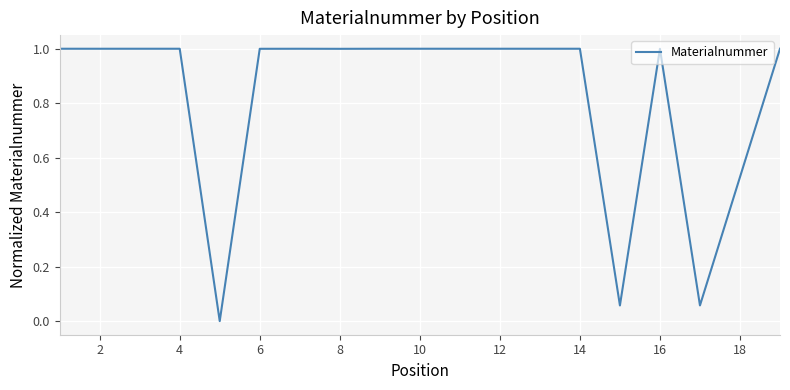

What is the maximum value shown in the chart?

1.0